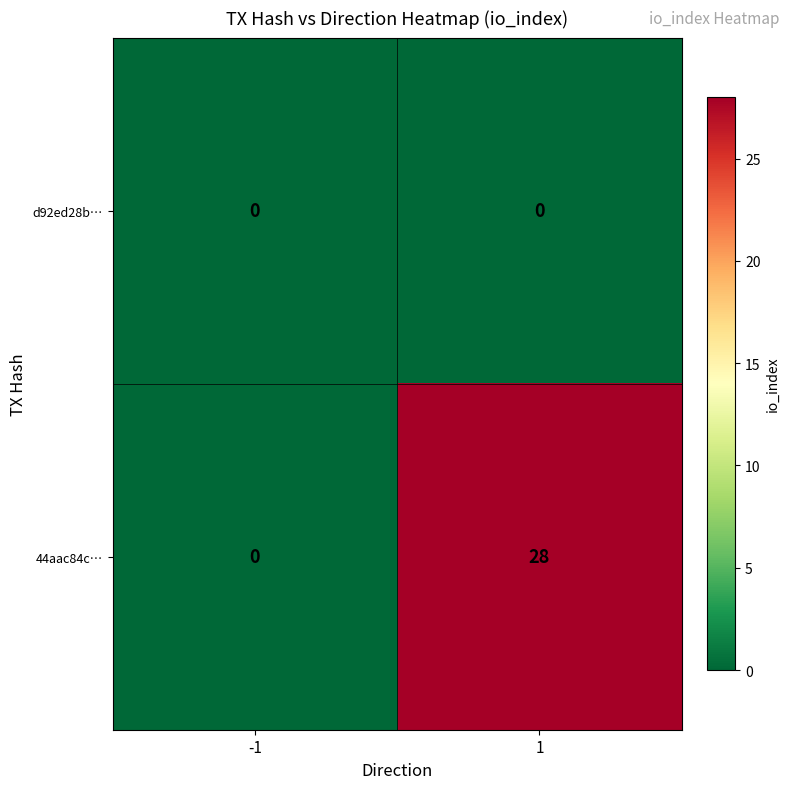

Rank the series by their average value, from highest to lowest.

44aac84c…, d92ed28b…